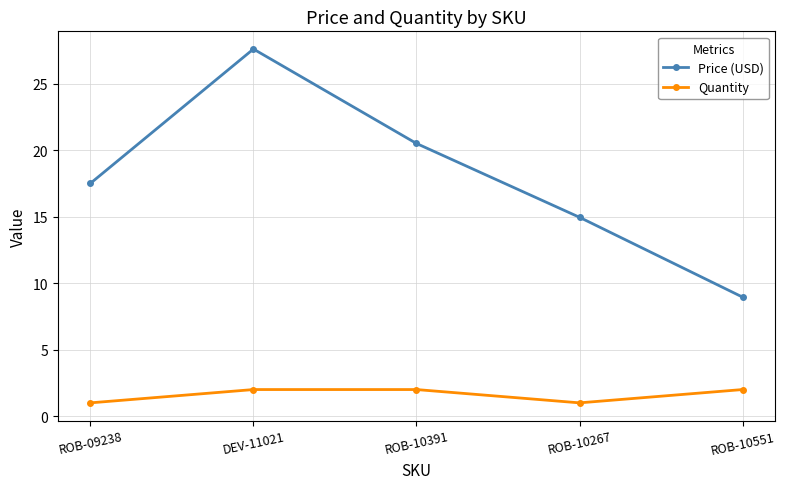

True or false: Price (USD) and Quantity intersect in this chart.

False